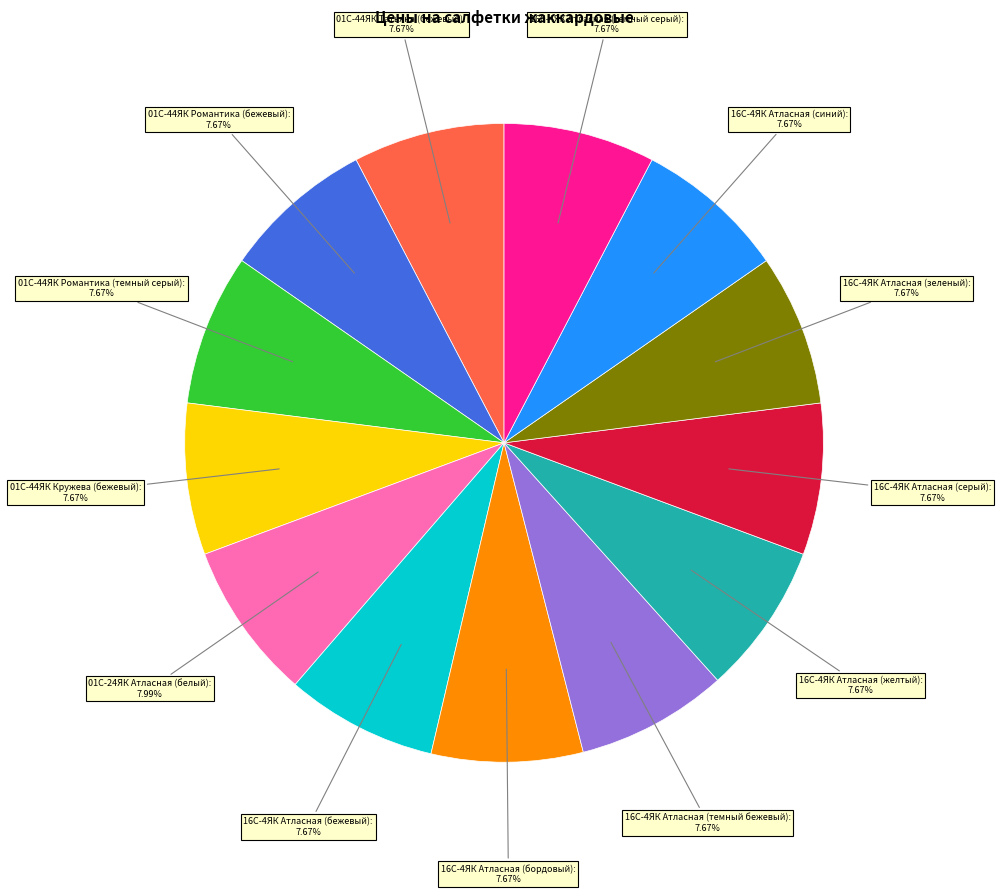

Does 16С-4ЯК Атласная (бежевый) represent more than half of the total?

No